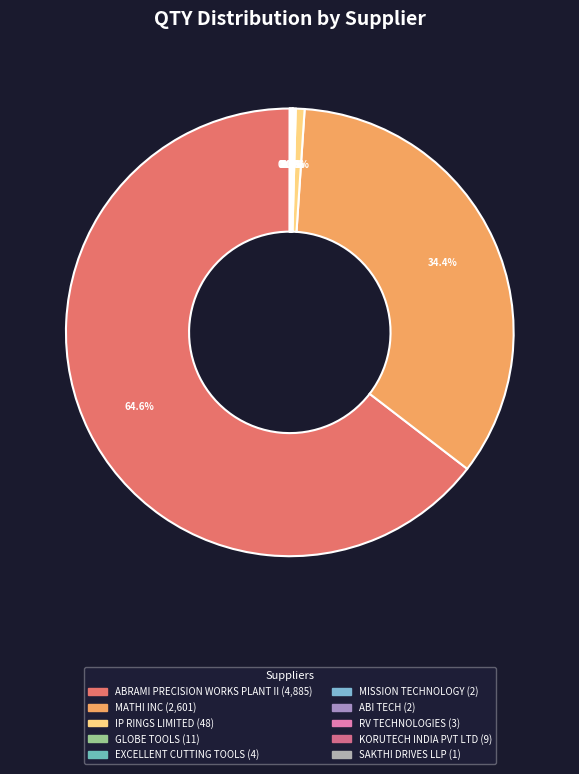

Does MATHI INC account for over 50% of the chart?

No